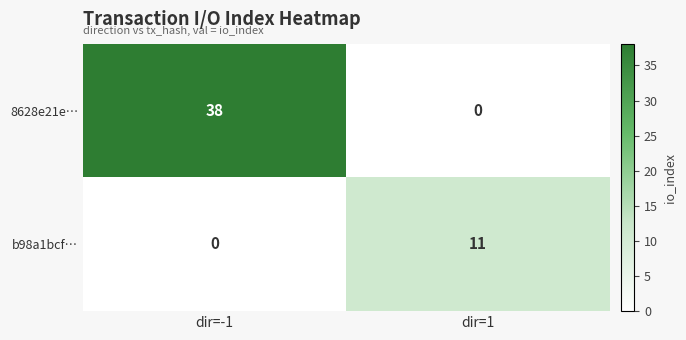

Reading left to right, extract all data points from this chart.

8628e21e…: dir=-1=38	dir=1=0
b98a1bcf…: dir=-1=0	dir=1=11